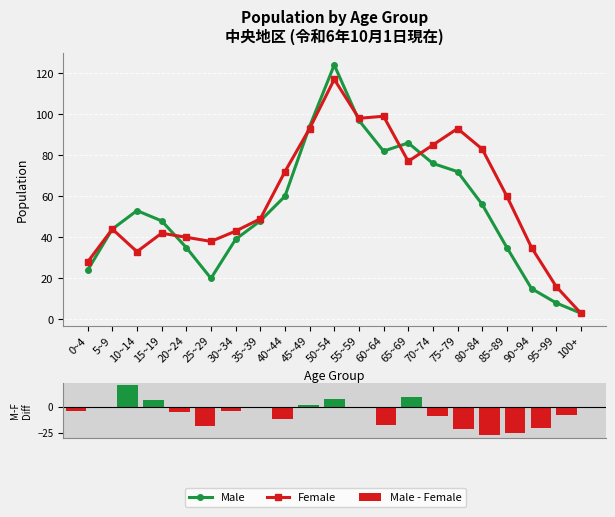

Which series has the largest range (max minus min)?

Male